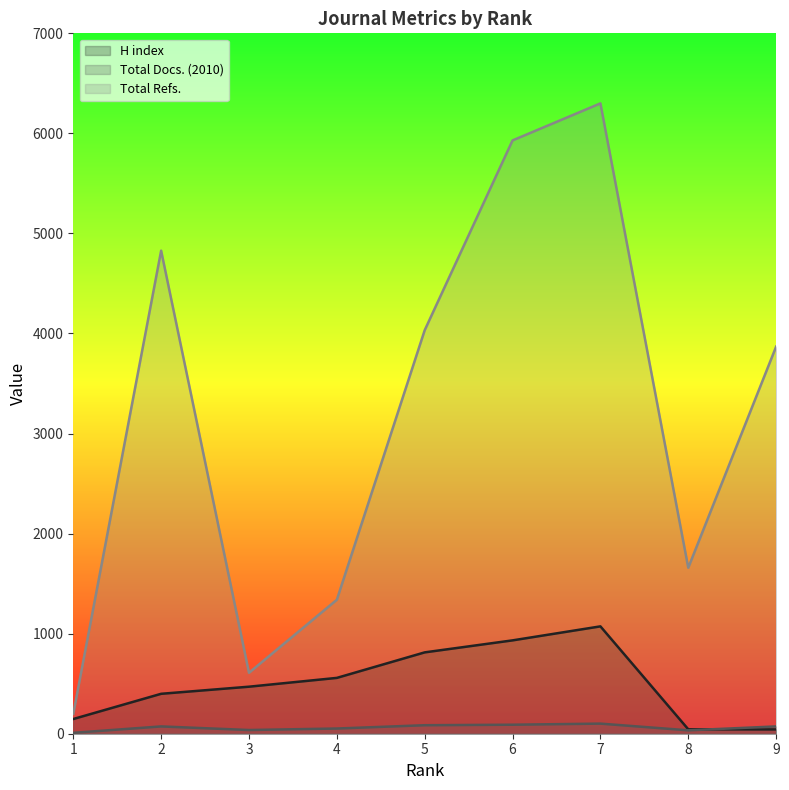

Where is the first local maximum for H index?

7